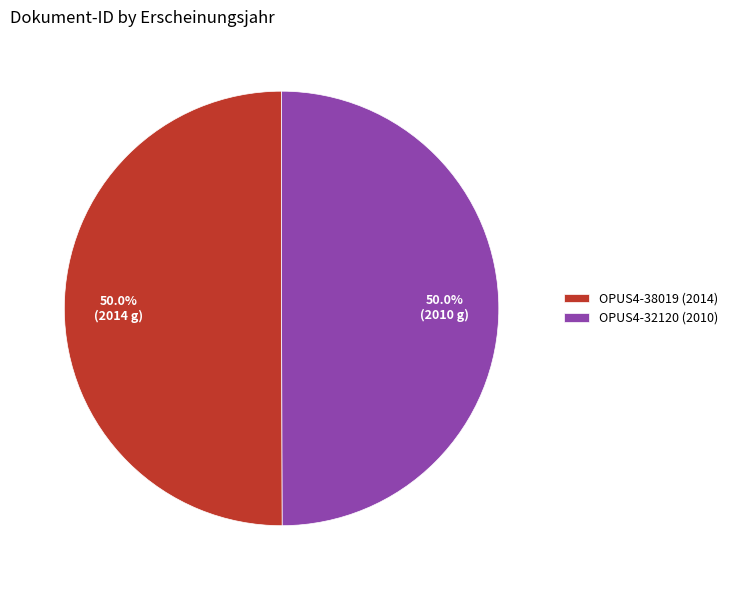

Approximately how many times larger is the value at OPUS4-38019 (2014) compared to OPUS4-32120 (2010)?

1.0